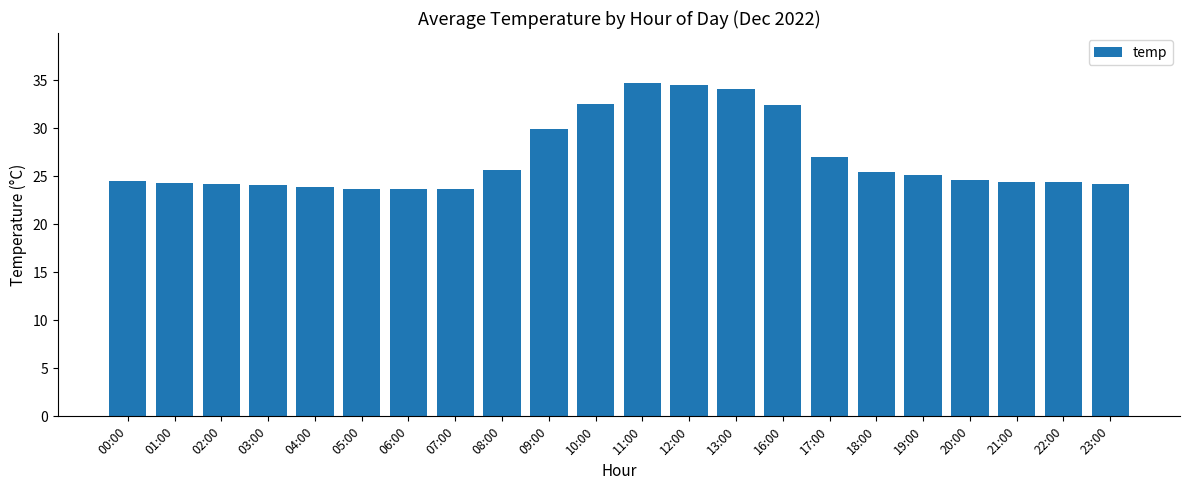

Approximately how many times larger is the value at 04:00 compared to 02:00?

1.0